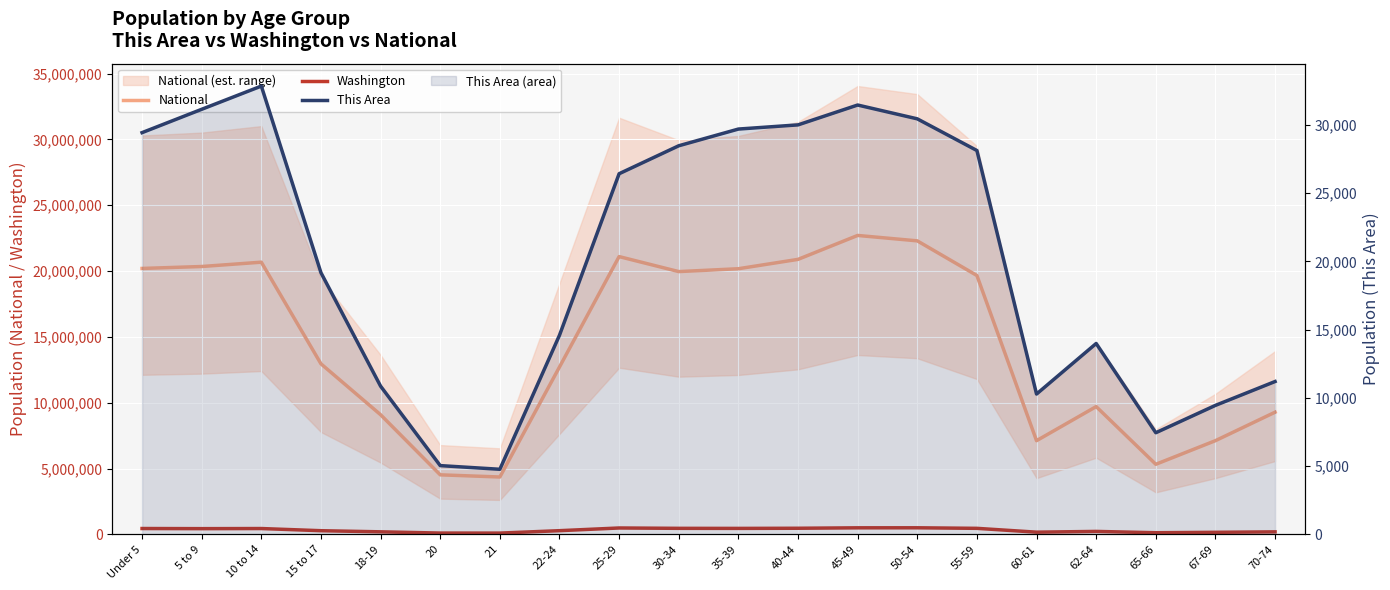

What is the value of the Washington point at the 5th from the left?

188541